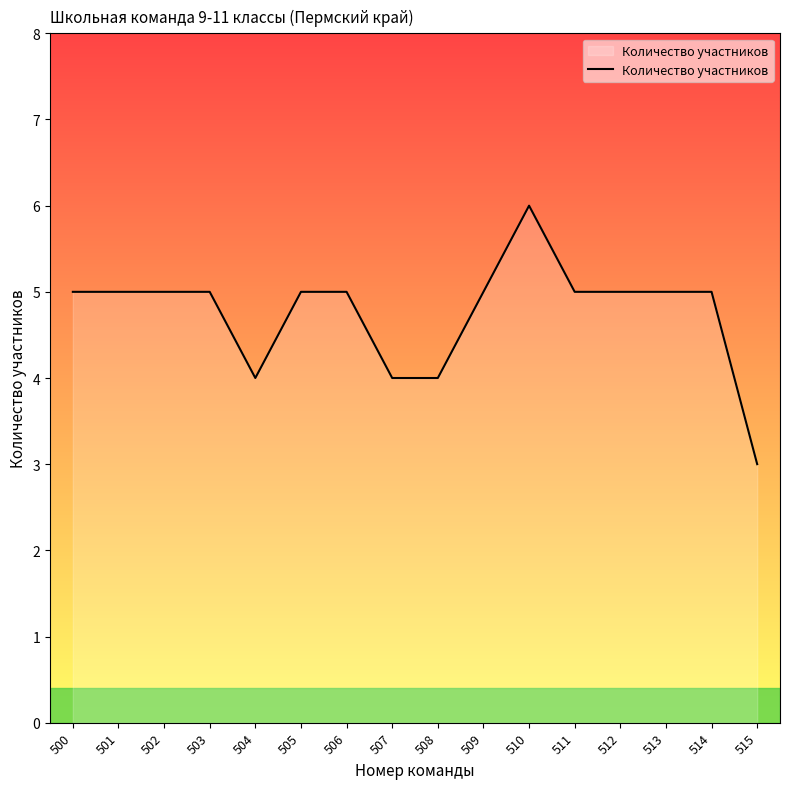

At which category does the chart reach its minimum across all series?

515